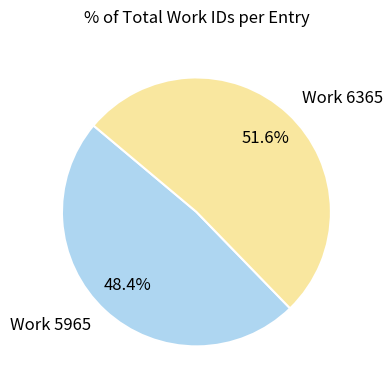

Rank the categories by value from highest to lowest.

Work 6365, Work 5965